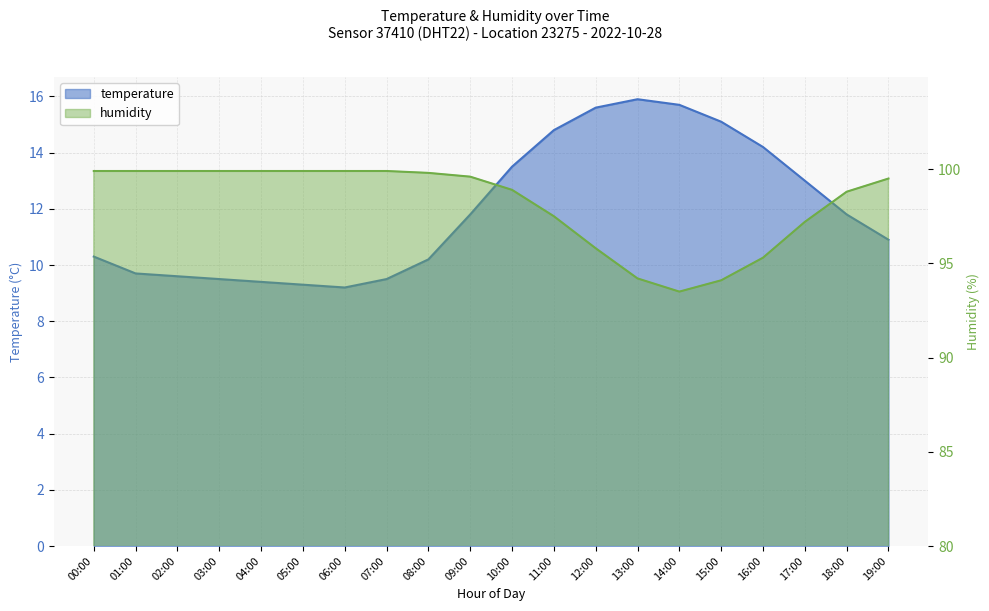

What is the value of the humidity point at the 17th from the left?

95.3